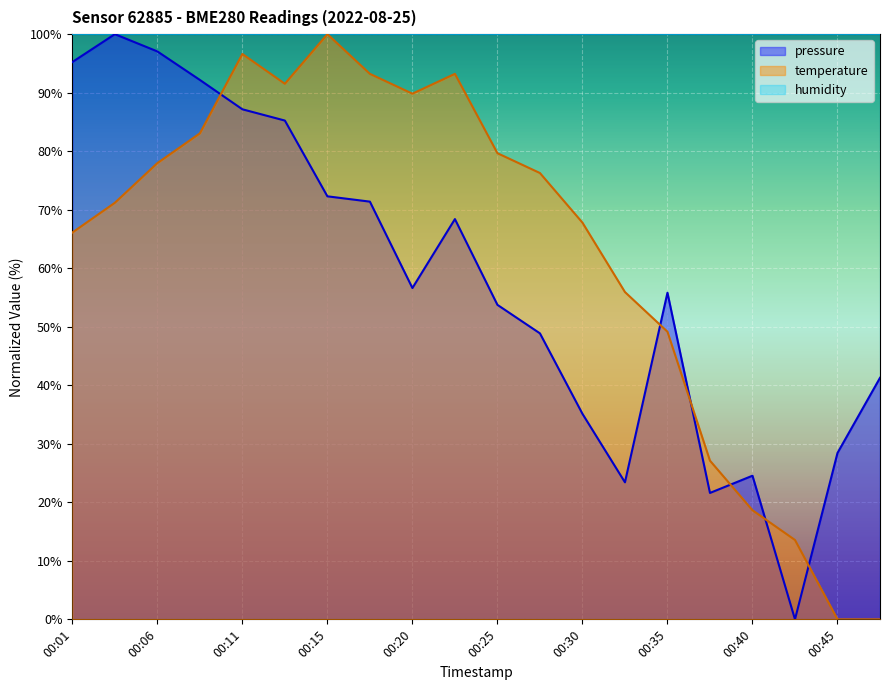

What is the difference between the highest and lowest values at 00:25?

46.3